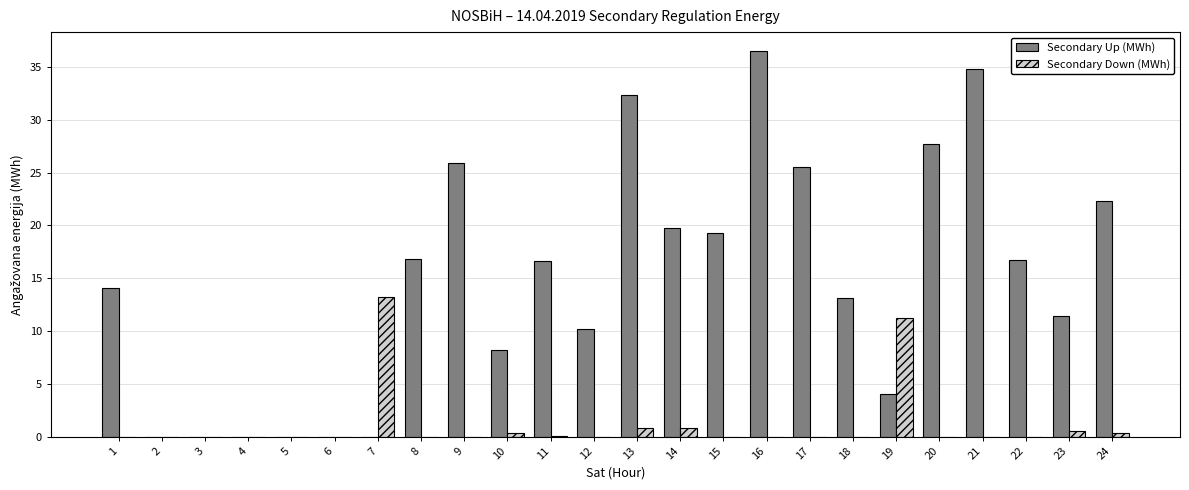

At which category is the sum across all series the highest?

16